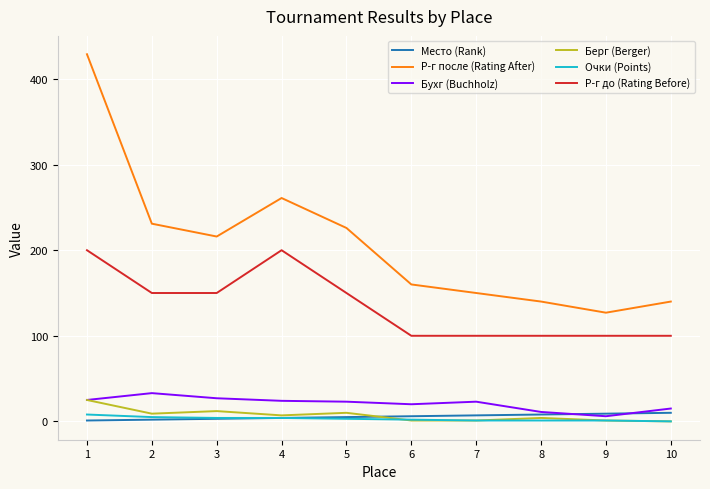

True or false: Берг (Berger) and Р-г до (Rating Before) intersect in this chart.

False